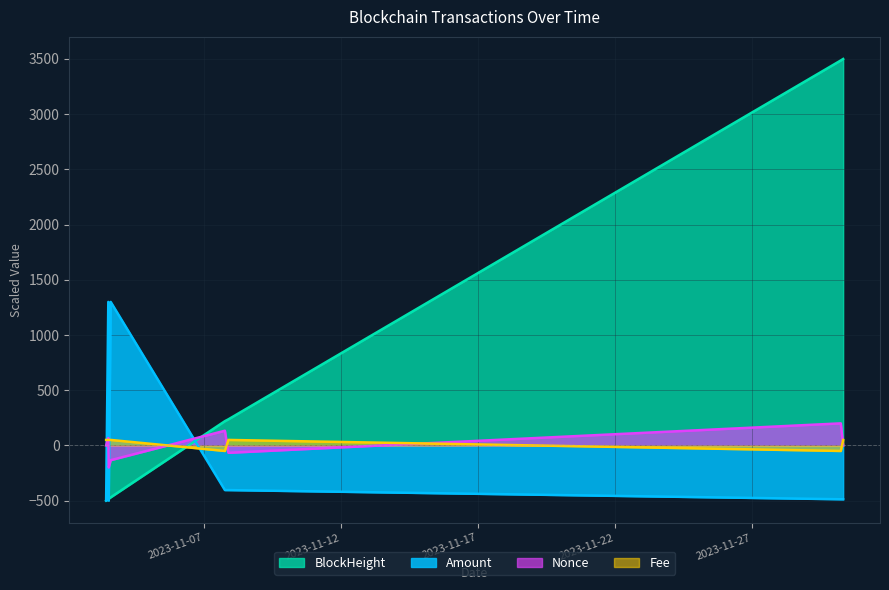

Which series has the widest spread of values?

BlockHeight